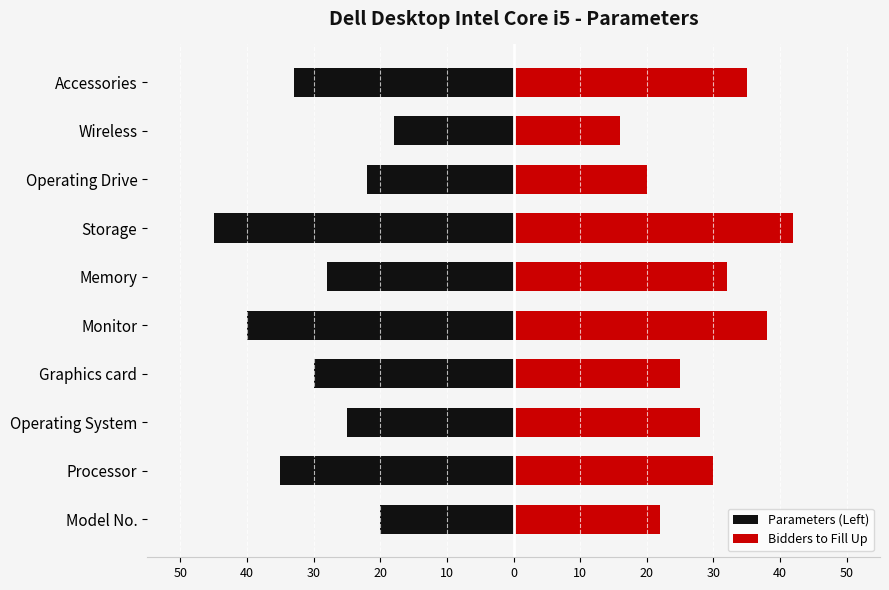

What is the difference between the maximum and minimum values in the Parameters (Left) series?

27